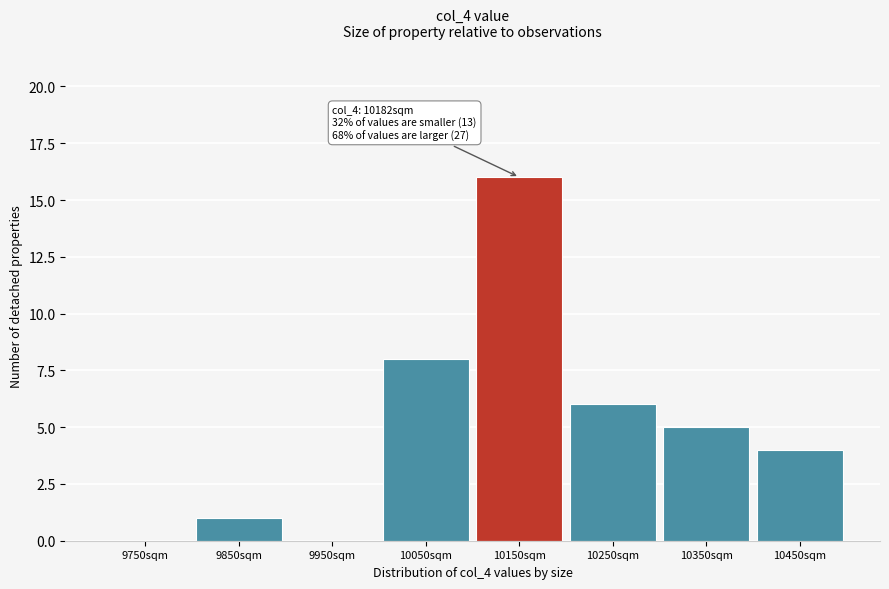

Reading right to left, list all the values displayed in this chart.

10450sqm=4	10350sqm=5	10250sqm=6	10150sqm=16	10050sqm=8	9950sqm=0	9850sqm=1	9750sqm=0